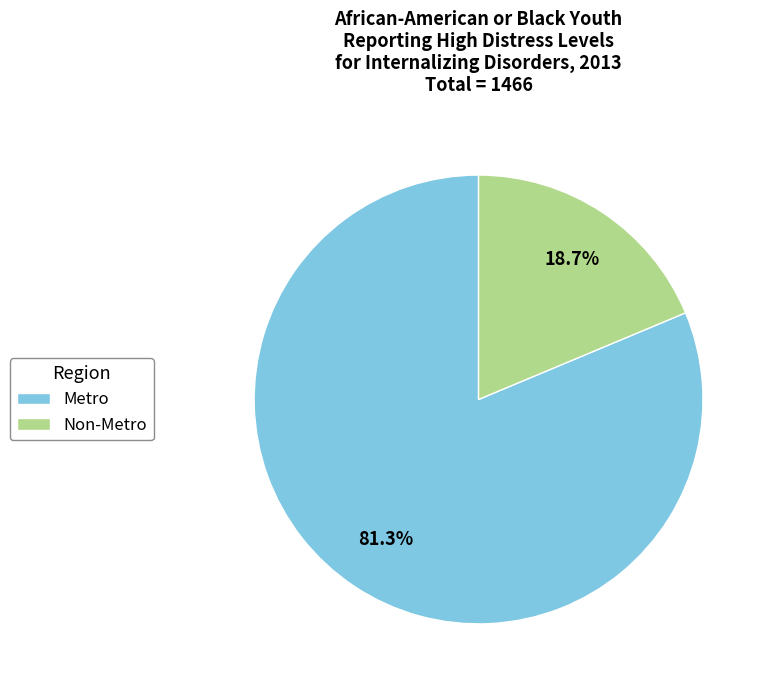

Which category has the biggest portion of the pie?

Metro